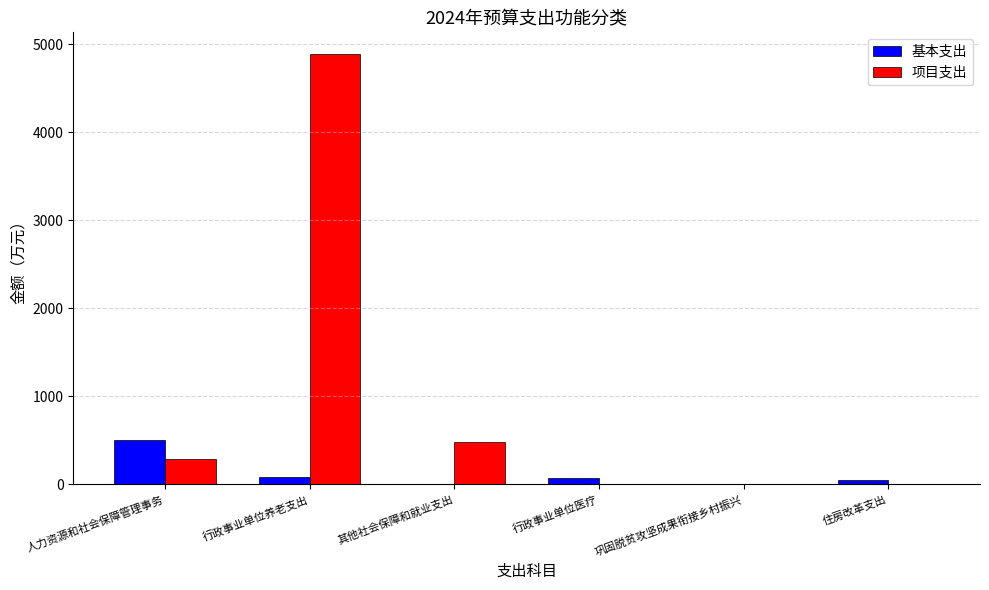

Between 人力资源和社会保障管理事务 and 巩固脱贫攻坚成果衔接乡村振兴, which series saw the biggest shift?

基本支出